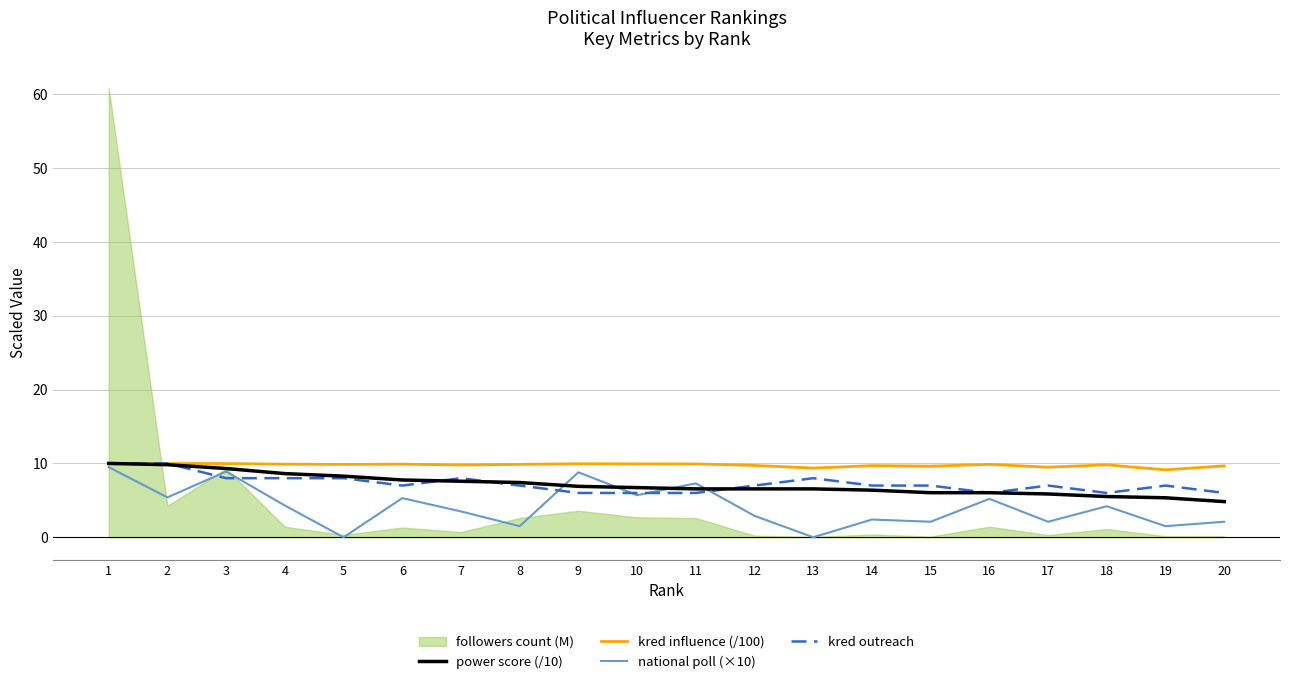

Between which two adjacent categories do power score (/10) and kred outreach first intersect?

2 and 3